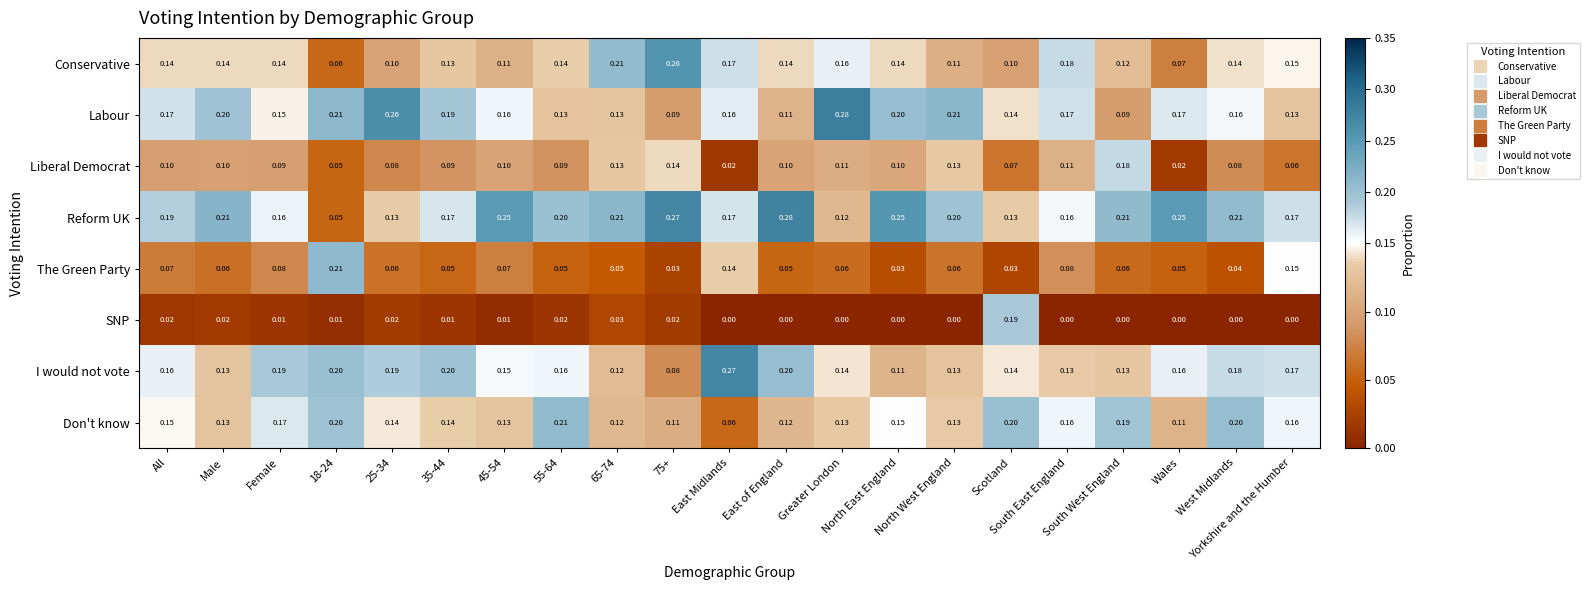

Which series has the largest total across all categories?

Reform UK